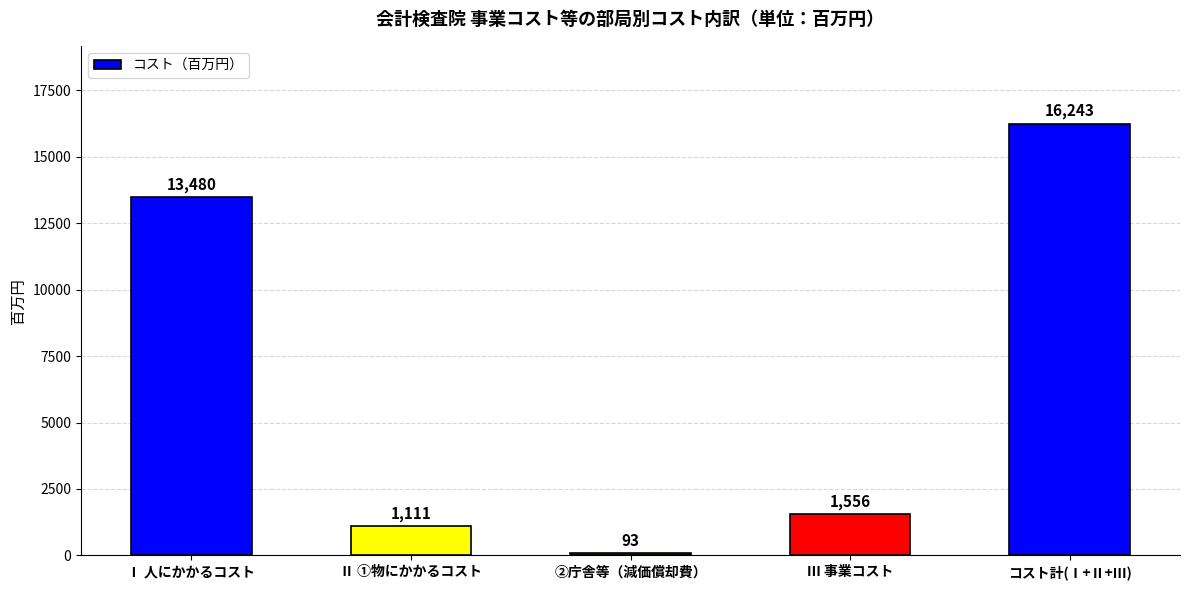

Reading right to left, transcribe all the data shown in this chart.

コスト計(Ⅰ+Ⅱ+Ⅲ)=16243	Ⅲ 事業コスト=1556	②庁舎等（減価償却費）=93	Ⅱ ①物にかかるコスト=1111	Ⅰ 人にかかるコスト=13480